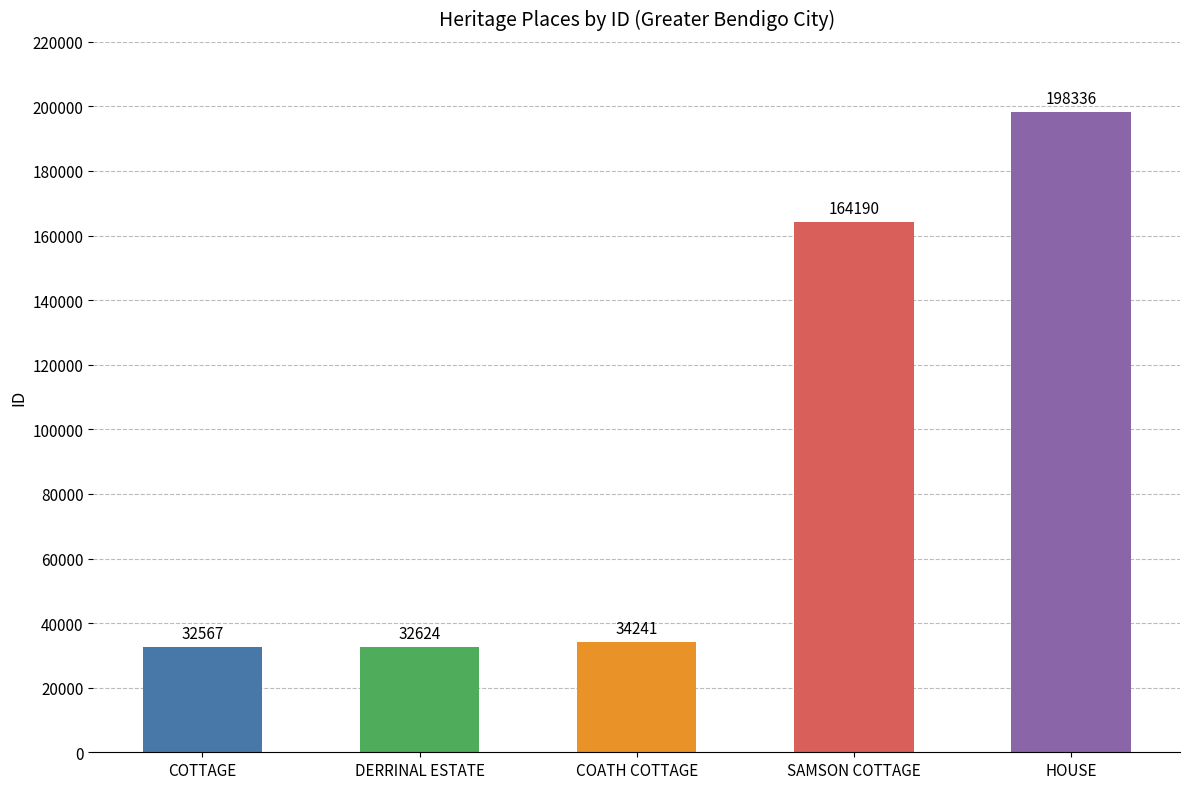

List the labels in order of value, smallest first.

COTTAGE, DERRINAL ESTATE, COATH COTTAGE, SAMSON COTTAGE, HOUSE